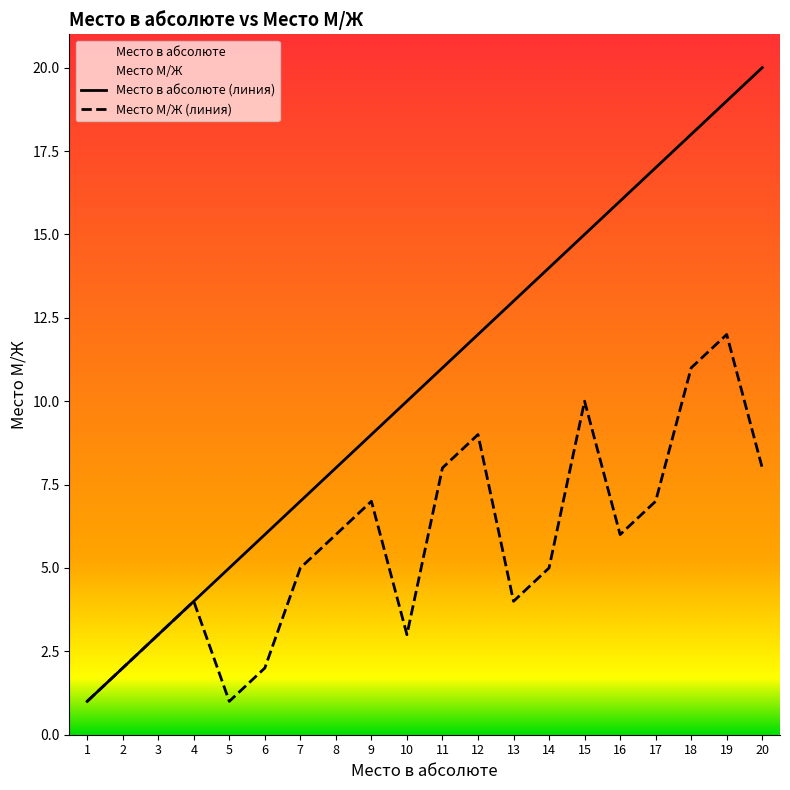

Where is Место в абсолюте nearest to the value 10?

10